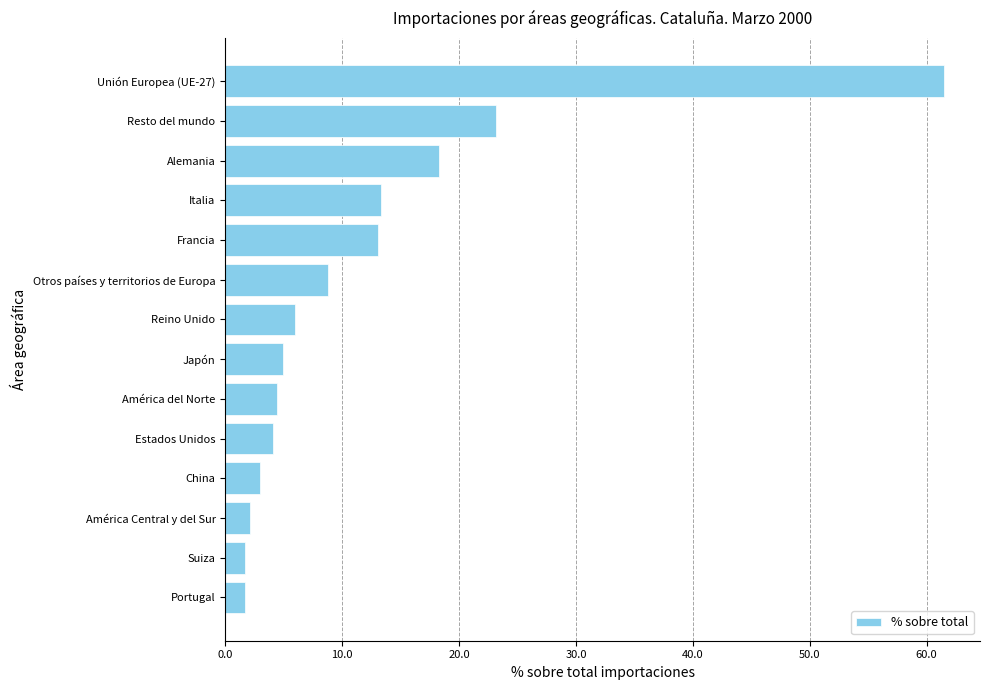

Count the number of categories in the chart.

14